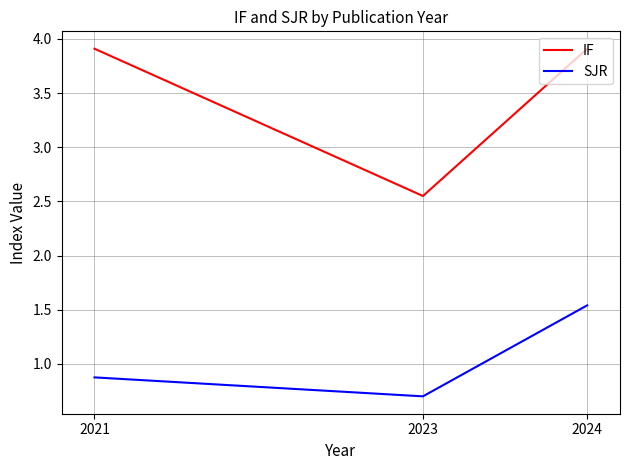

Rank the series by their average value, from highest to lowest.

IF, SJR